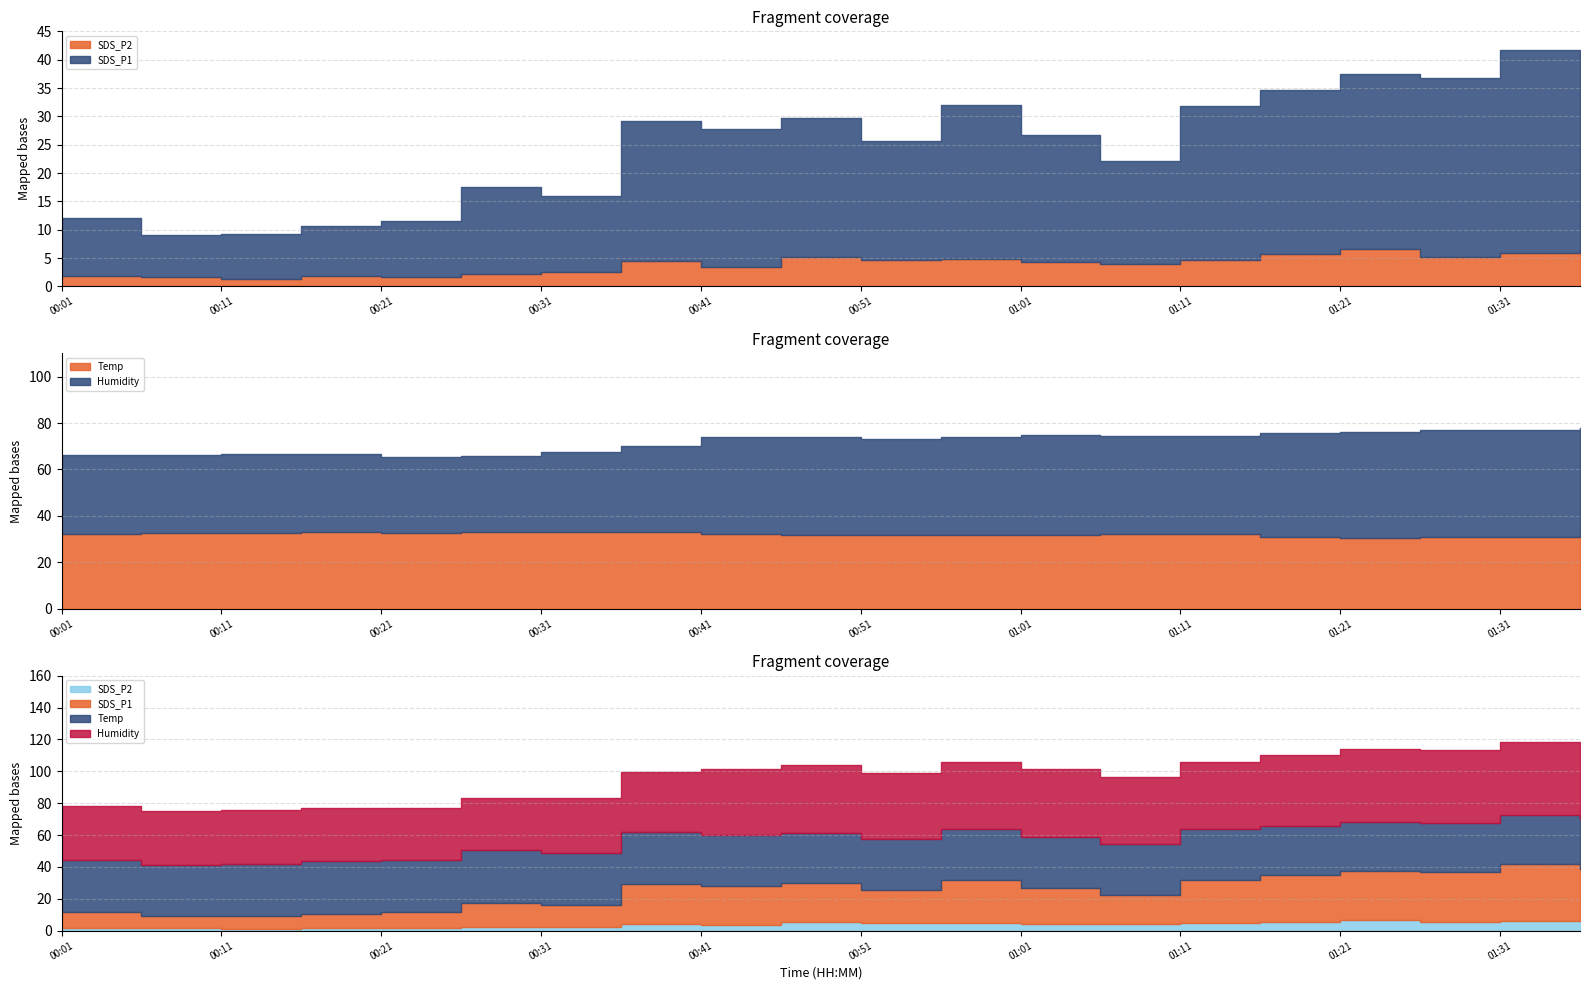

The value of SDS_P2 at 00:41 is 6.2. True or false?

False